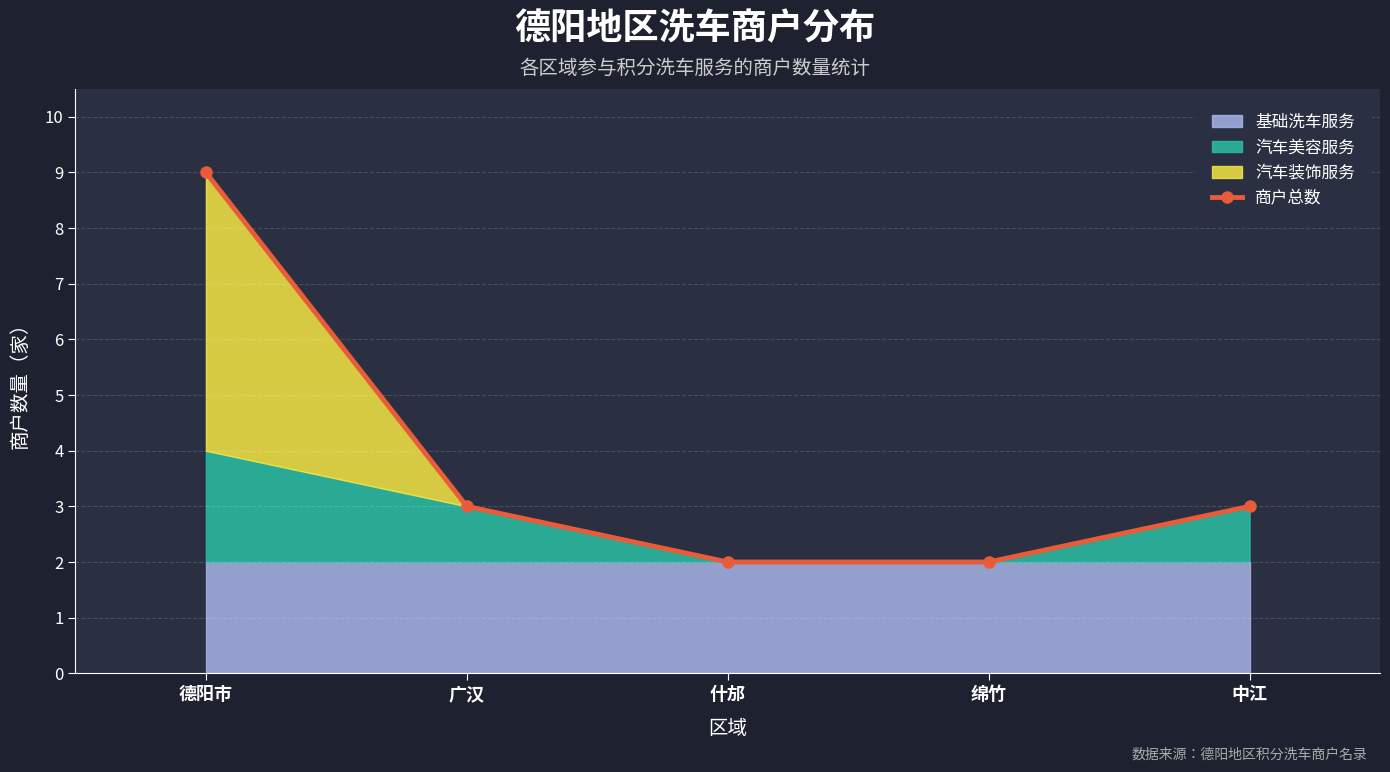

What is the minimum value shown in the chart?

2